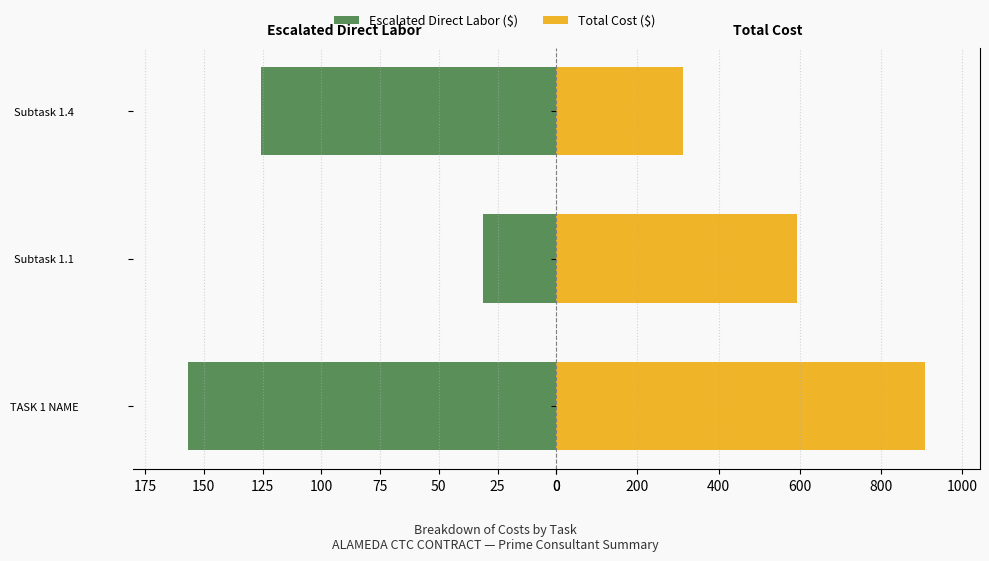

How many data points in Total Cost ($) are less than 594?

1